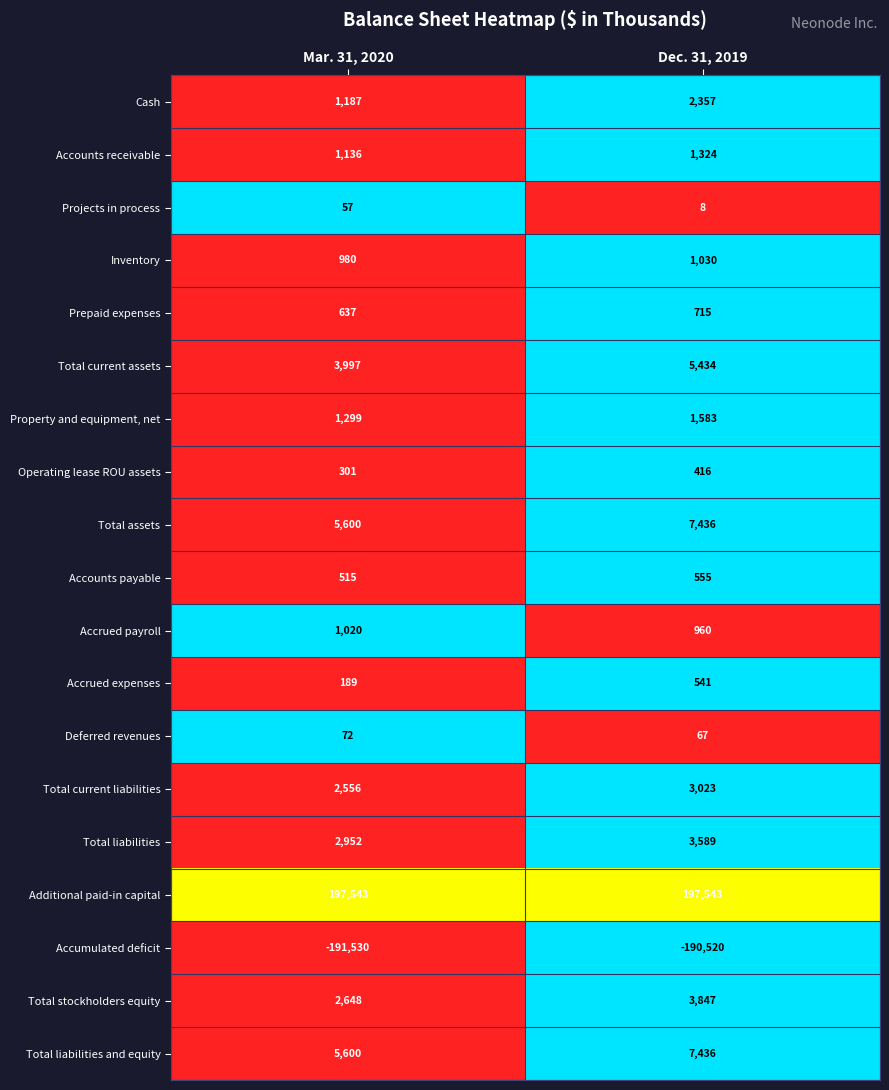

Count the number of data series in this chart.

19